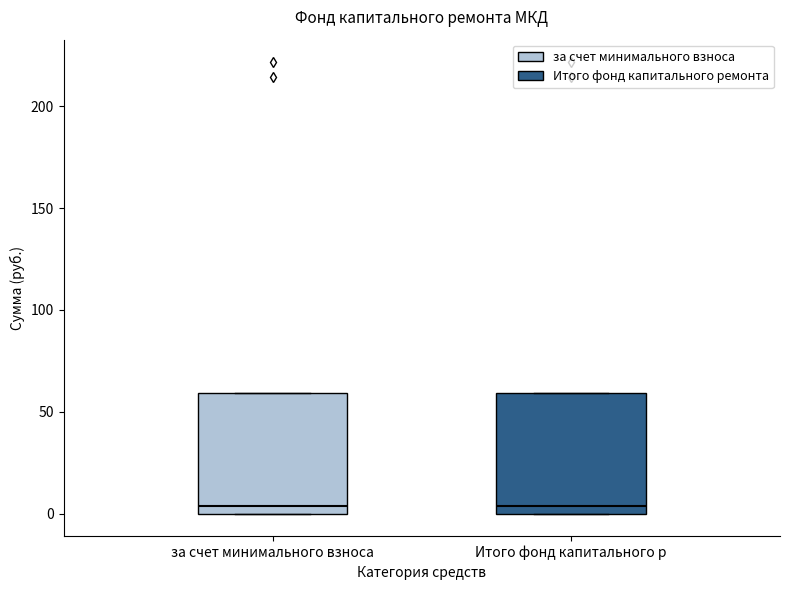

Reading left to right, read every box against the y-axis: the position of its median line, the range the box covers, and the ends of its whiskers. The values are not printed on the chart, so give them approximately, as read against the axis.

за счет минимального взноса: median 5, box 0 to 60, whiskers 0 to 60
Итого фонд капитального р: median 5, box 0 to 60, whiskers 0 to 60